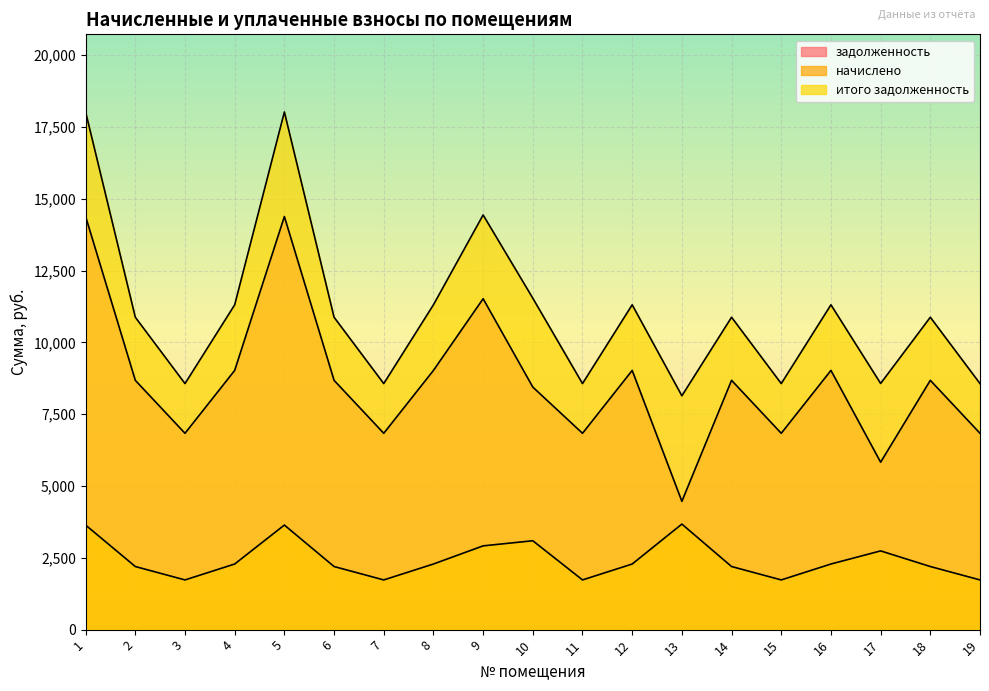

True or false: итого задолженность has a value of 3184.3 at 10.

False